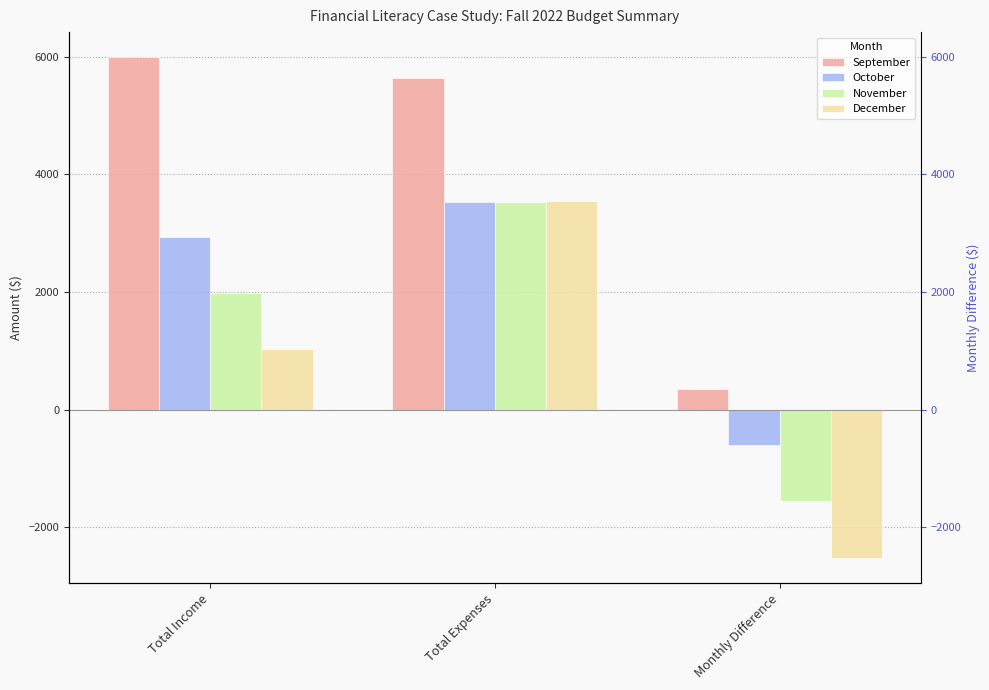

Does the chart contain any negative values?

Yes